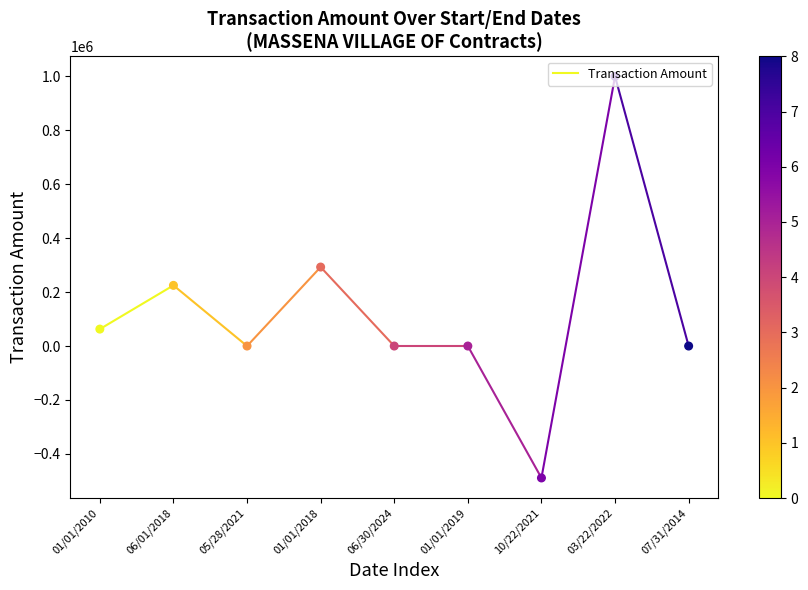

What is the change in value from 01/01/2010 to 06/01/2018?

+162178